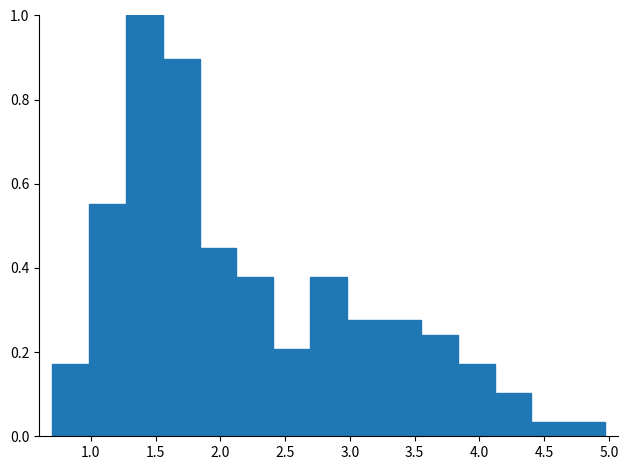

Reading left to right, transcribe this chart: for each bar, give the range it covers on the x-axis and its height. Neither the bar edges nor the heights are printed on the chart, so give them approximately, as read against the axes.

0.70 to 1.00: 0.18
1.00 to 1.25: 0.56
1.25 to 1.55: 1.00
1.55 to 1.85: 0.90
1.85 to 2.10: 0.44
2.10 to 2.40: 0.38
2.40 to 2.70: 0.20
2.70 to 3.00: 0.38
3.00 to 3.25: 0.28
3.25 to 3.55: 0.28
3.55 to 3.85: 0.24
3.85 to 4.10: 0.18
4.10 to 4.40: 0.10
4.40 to 4.70: 0.04
4.70 to 4.95: 0.04